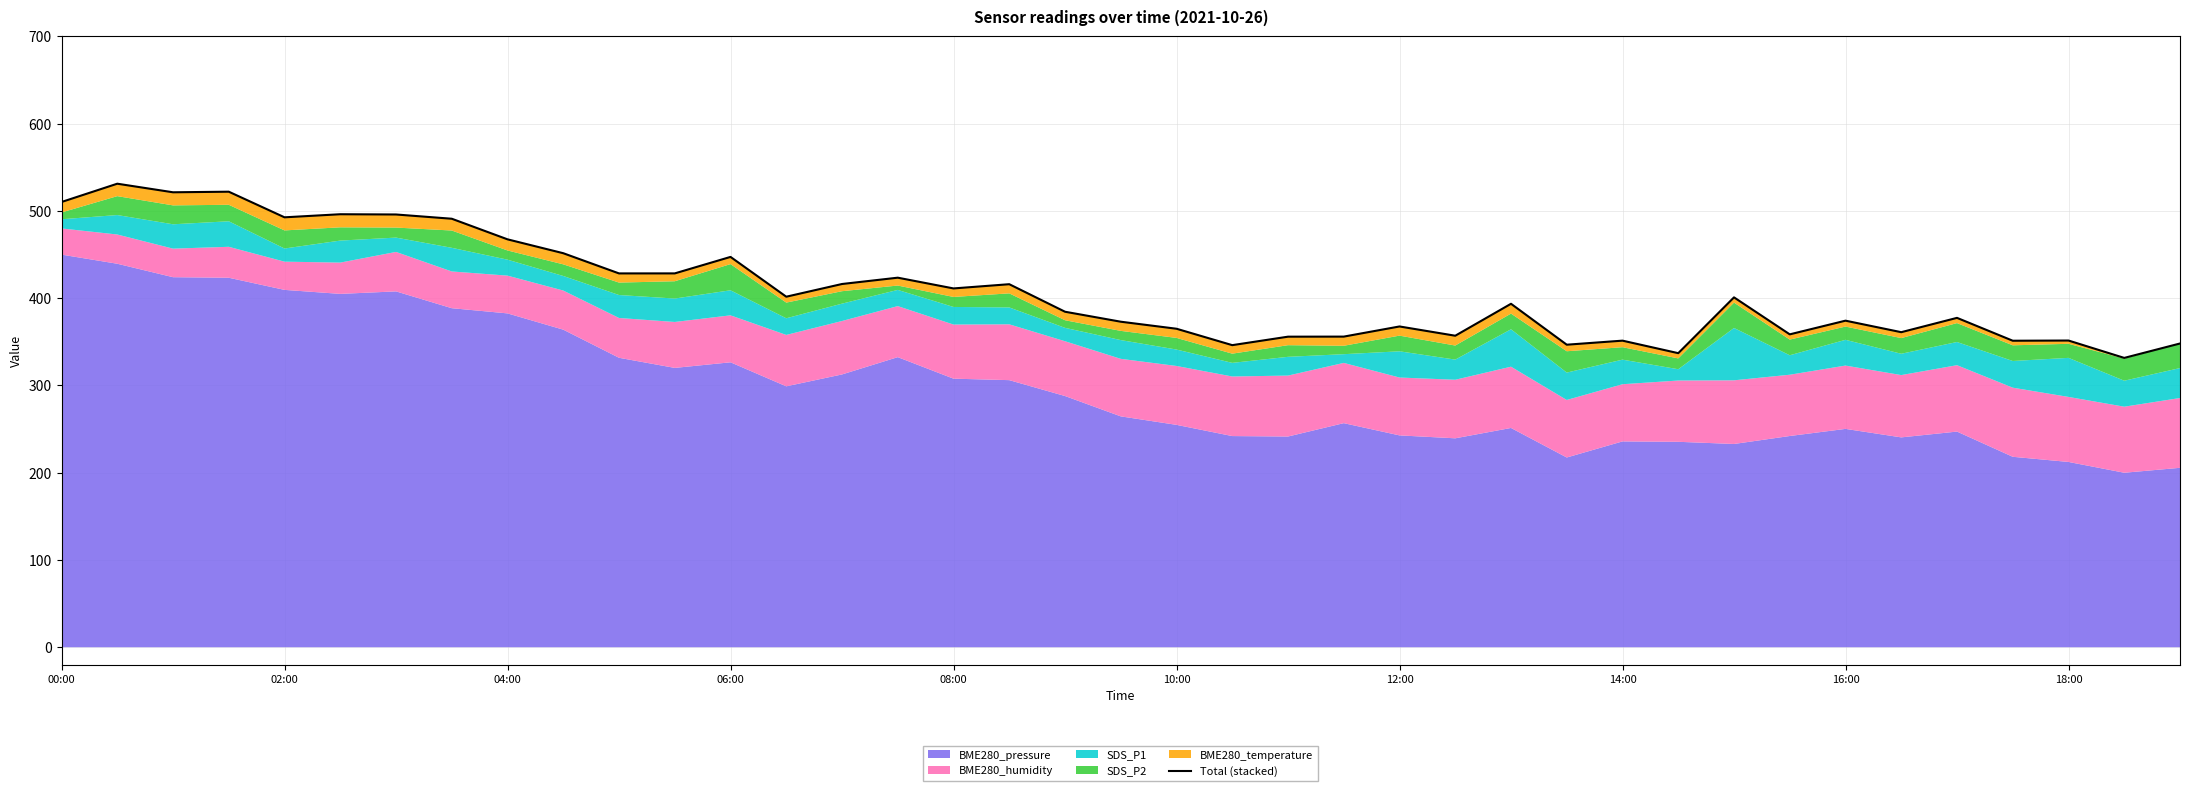

How many points are lower than both their immediate neighbors (excluding endpoints)?

13